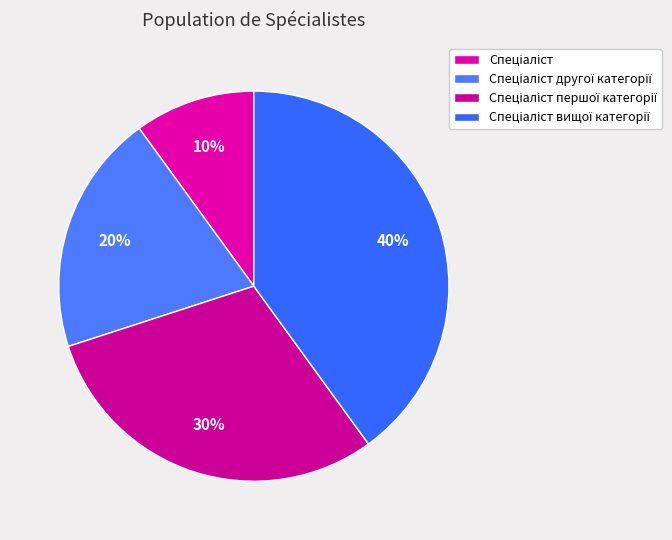

Is there any slice that represents more than half of the pie?

No